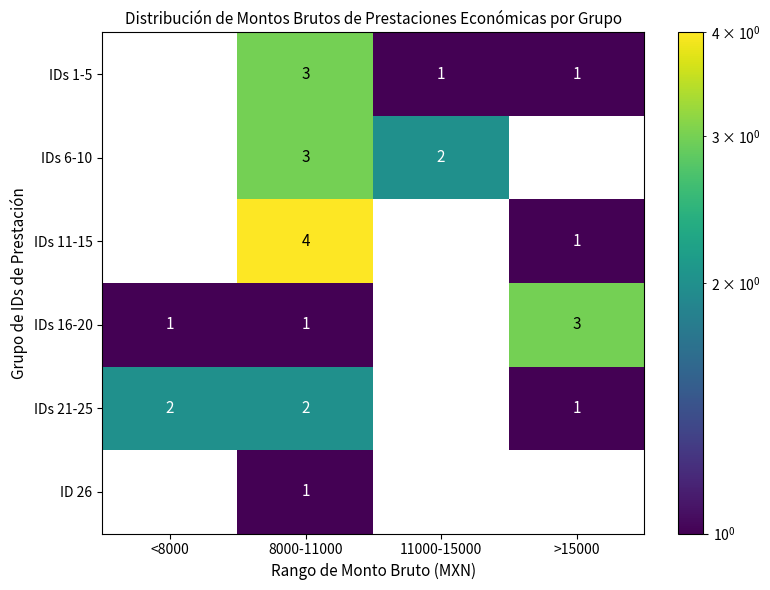

The value of IDs 16-20 at 11000-15000 is 0. True or false?

True